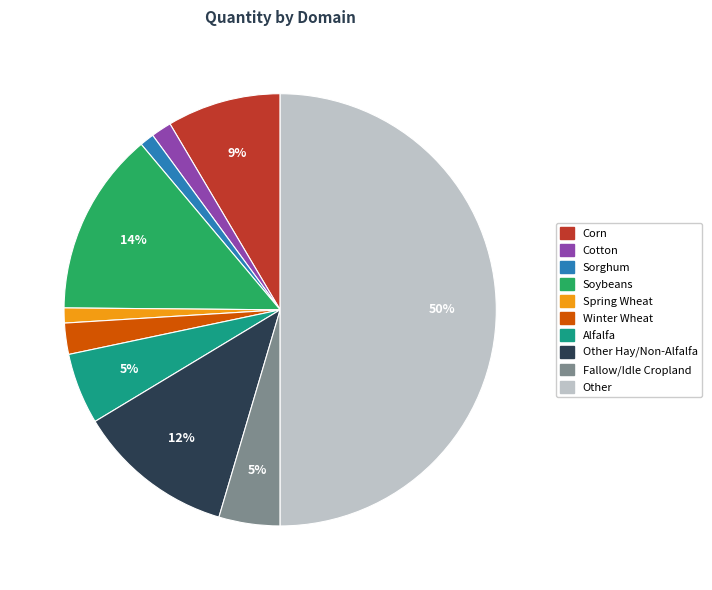

To the nearest percent, what is the average slice percentage?

10%